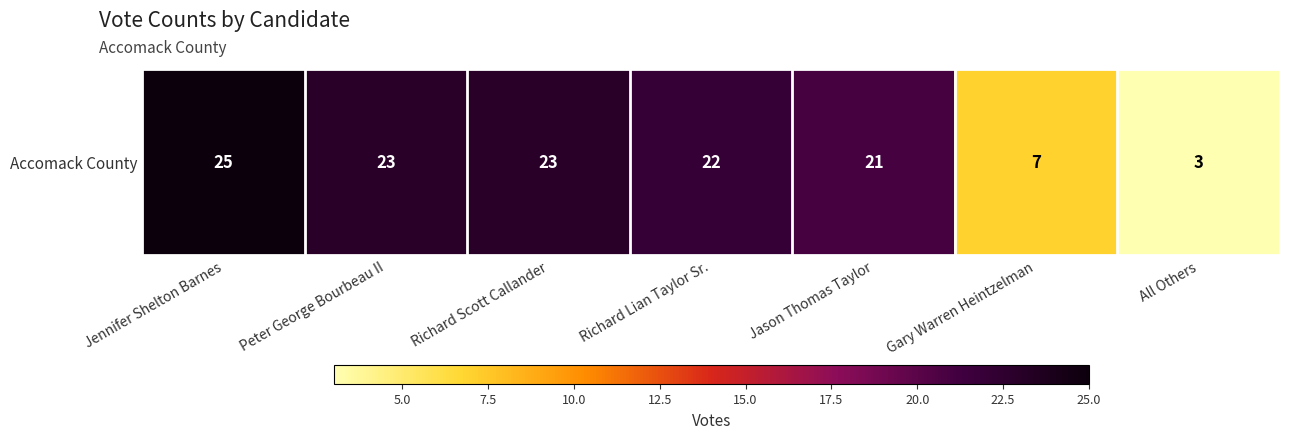

Where is the data nearest to the value 14?

Jason Thomas Taylor